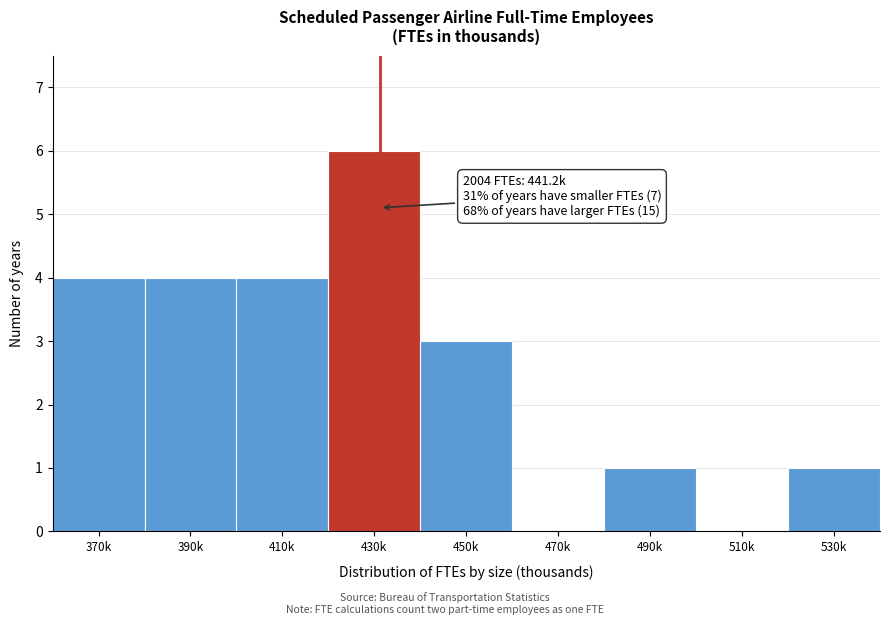

Reading right to left, extract all data points from this chart.

530k=1	510k=0	490k=1	470k=0	450k=3	430k=6	410k=4	390k=4	370k=4